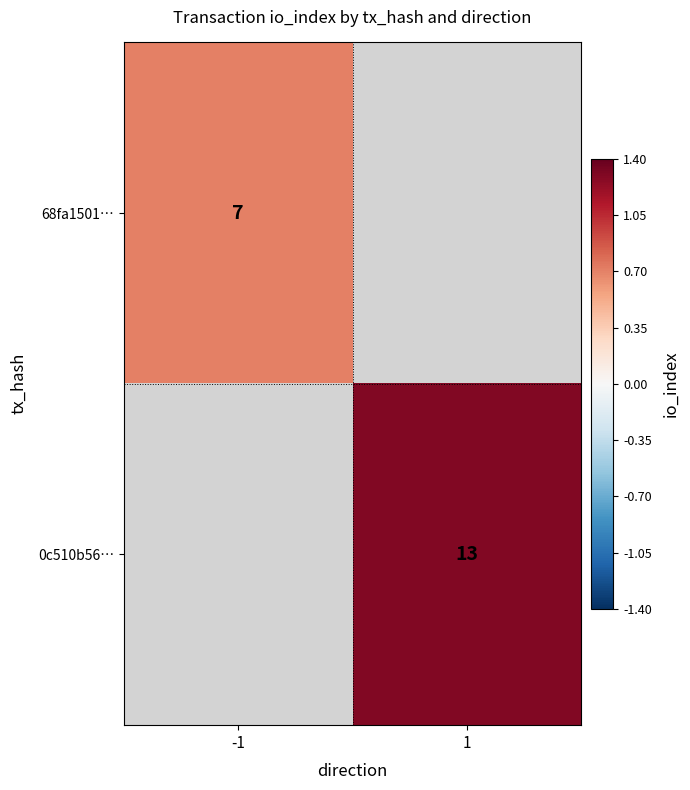

True or false: 68fa1501… has a value of 7 at -1.

True